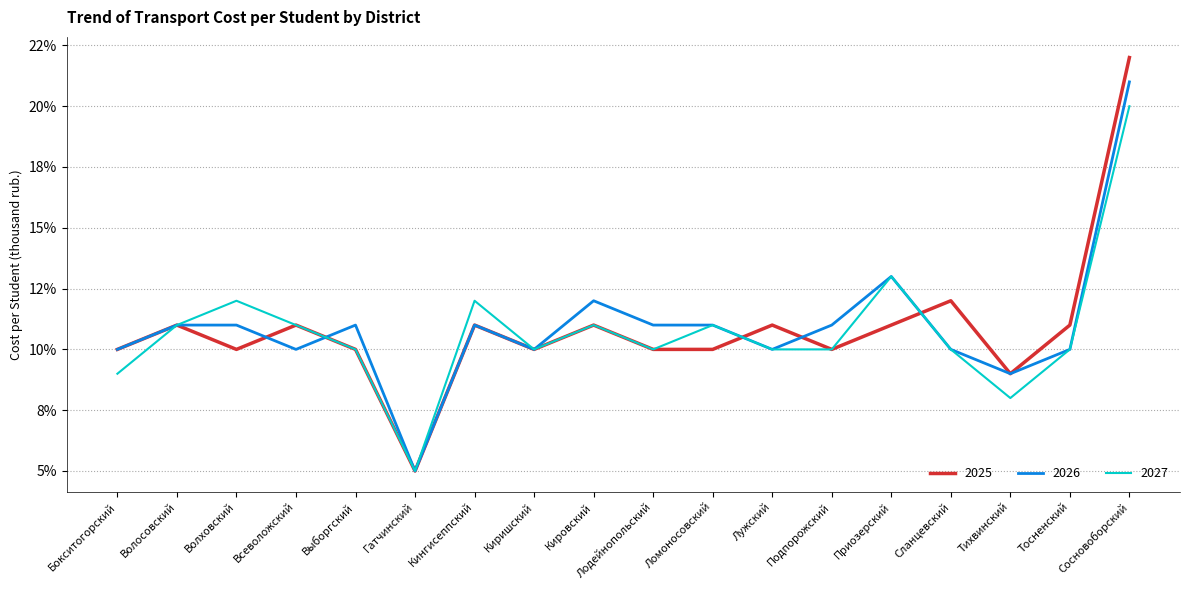

Which series has the widest spread of values?

2025